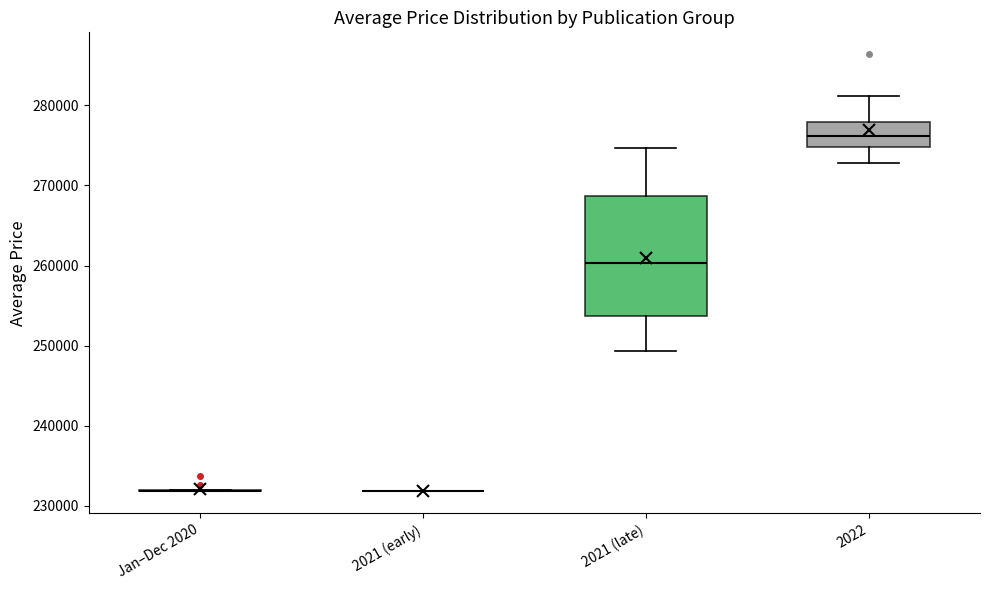

Reading left to right, read every box against the y-axis: the position of its median line, the range the box covers, and the ends of its whiskers. The values are not printed on the chart, so give them approximately, as read against the axis.

Jan–Dec 2020: box collapsed to a line at 232000, whiskers 232000 to 232000
2021 (early): box collapsed to a line at 232000, whiskers 232000 to 232000
2021 (late): median 260000, box 254000 to 269000, whiskers 249000 to 275000
2022: median 276000, box 275000 to 278000, whiskers 273000 to 281000